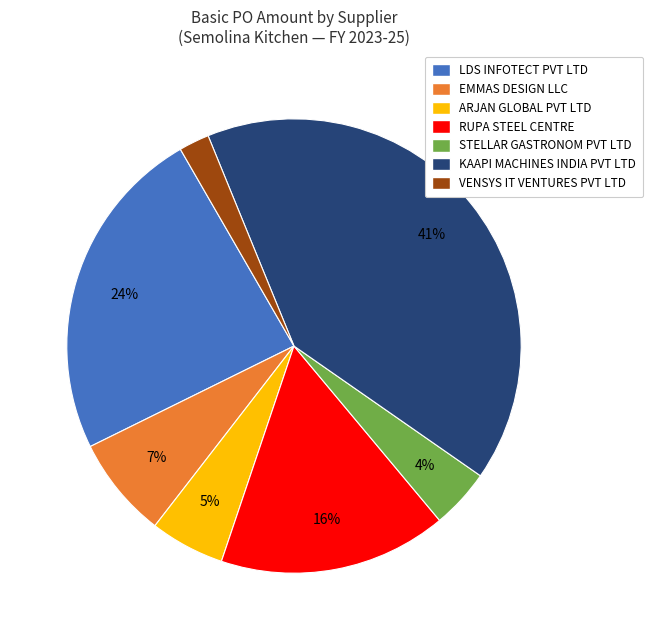

Between RUPA STEEL CENTRE and VENSYS IT VENTURES PVT LTD, which is larger?

RUPA STEEL CENTRE